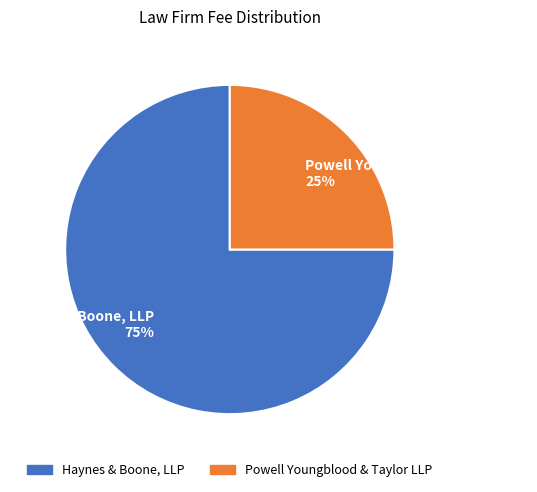

Which slice is the smallest?

Powell Youngblood & Taylor LLP